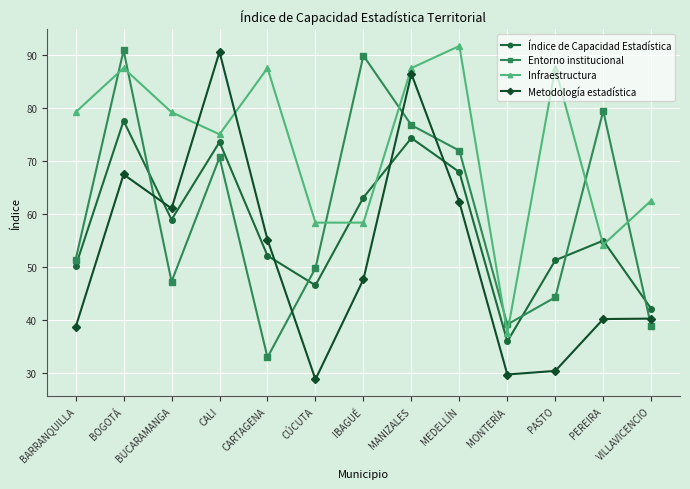

In Entorno institucional, how many points are higher than both neighbors (excluding endpoints)?

4